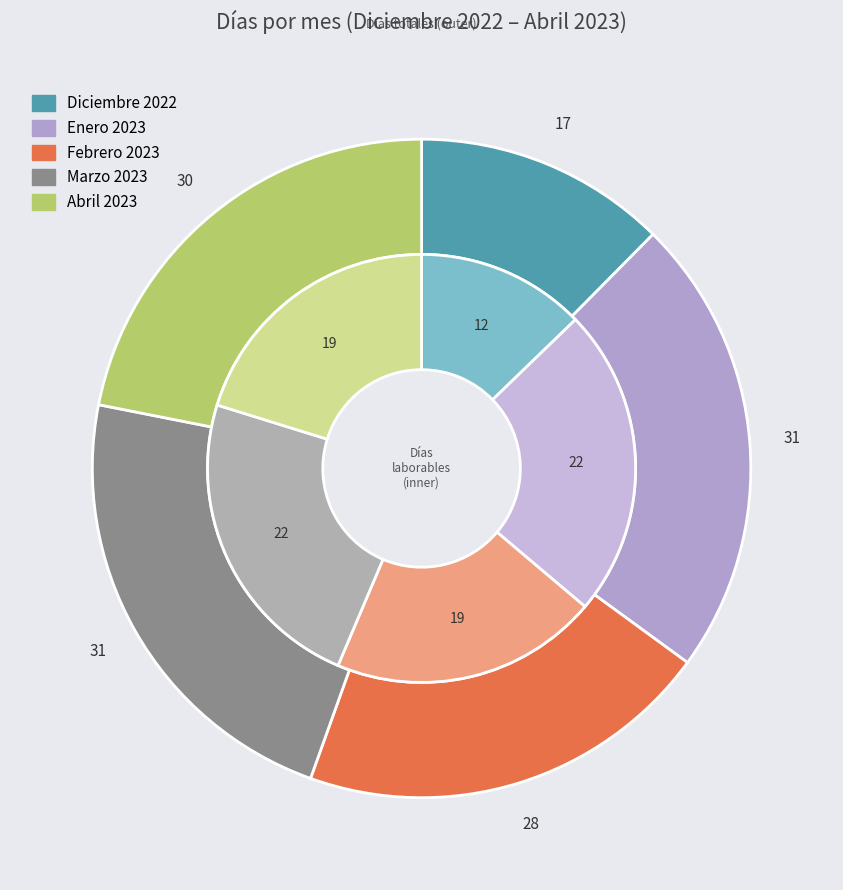

To the nearest percent, what is the difference between the largest and smallest slice percentages?

10%